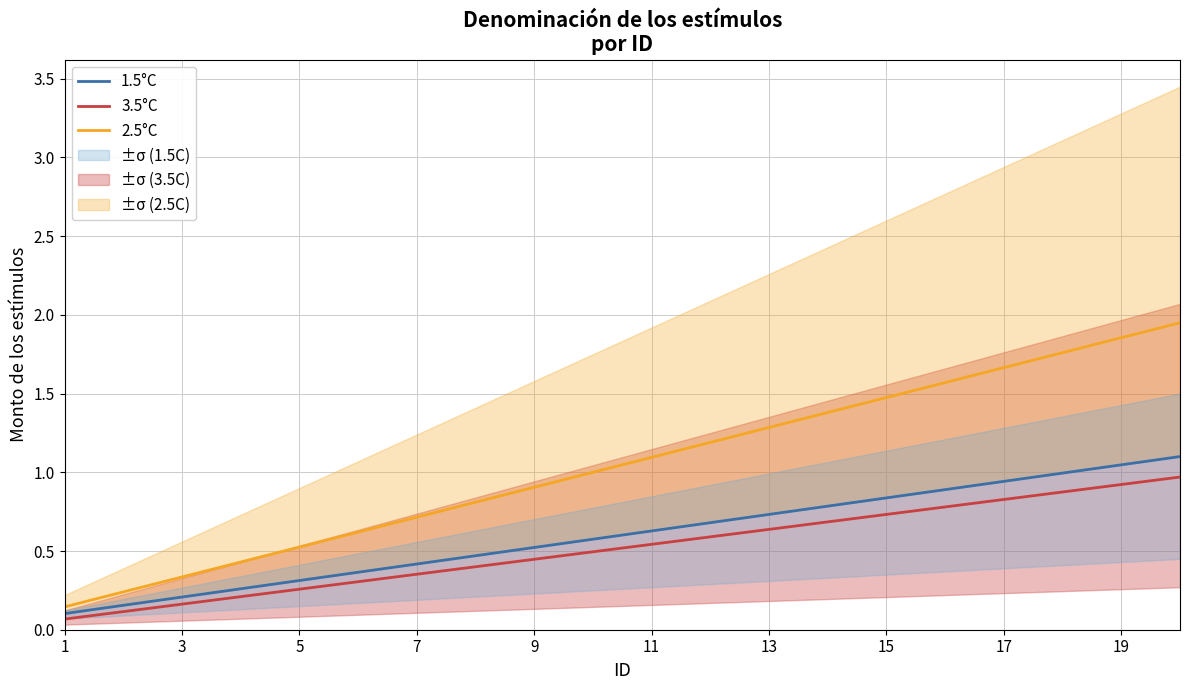

What is the value of the 3.5°C point at the 15th from the left?

0.7